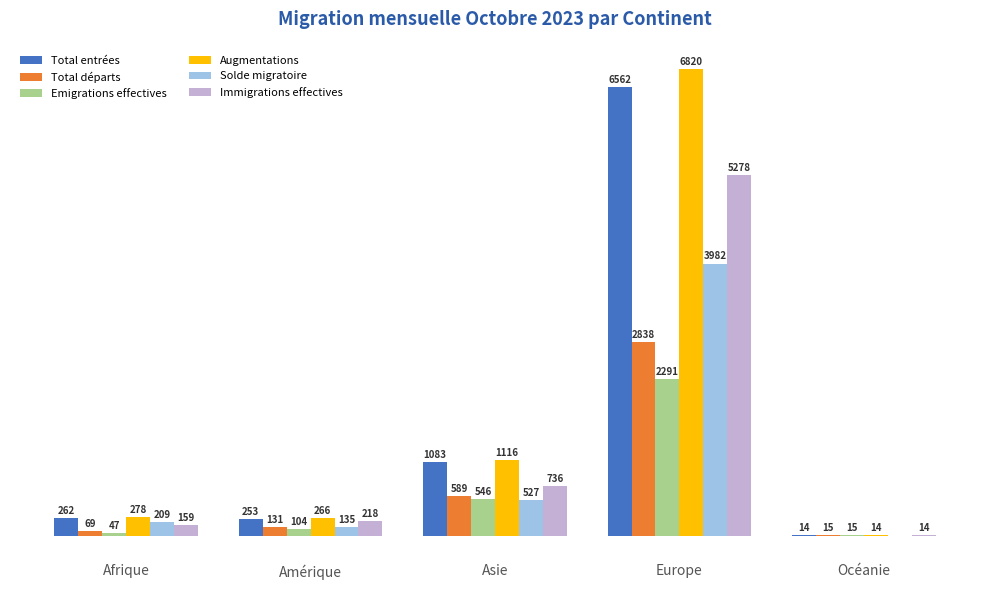

Where is Emigrations effectives nearest to the value 1153?

Asie